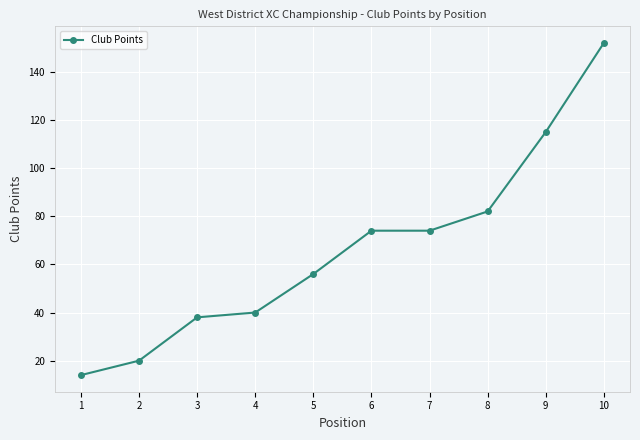

What is the value of the 1st point from the left?

14